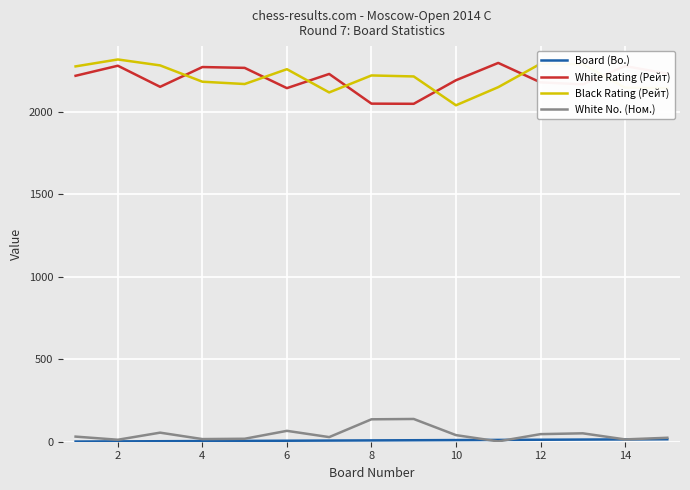

What is the greatest value displayed?

2319